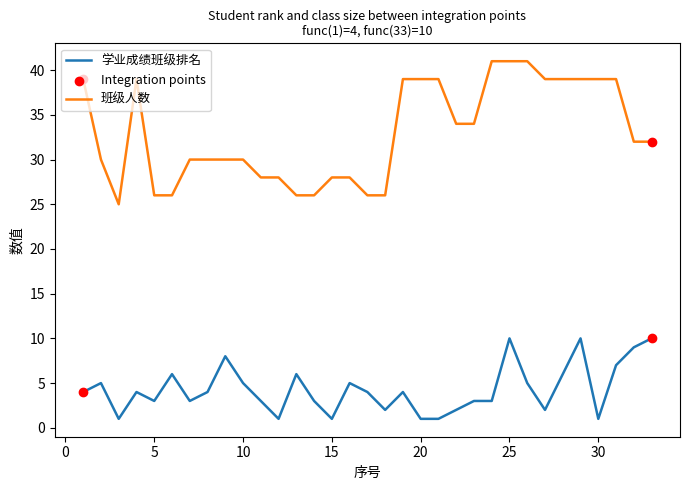

Which series has the largest total across all categories?

班级人数